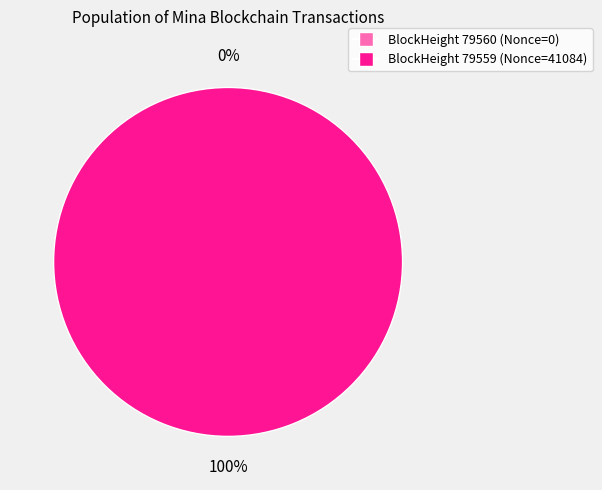

Count the number of slices in the pie.

2